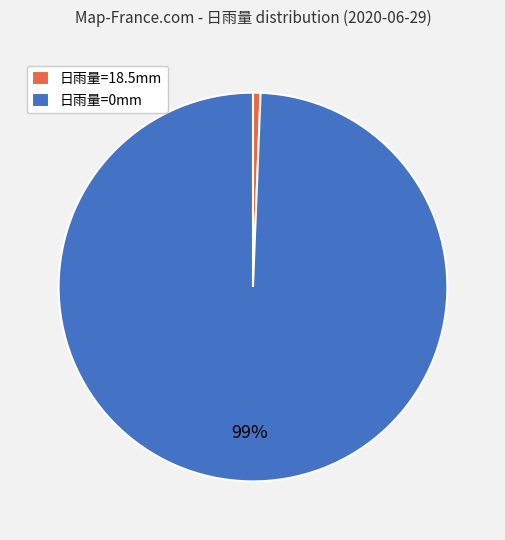

How many segments does this pie chart have?

2